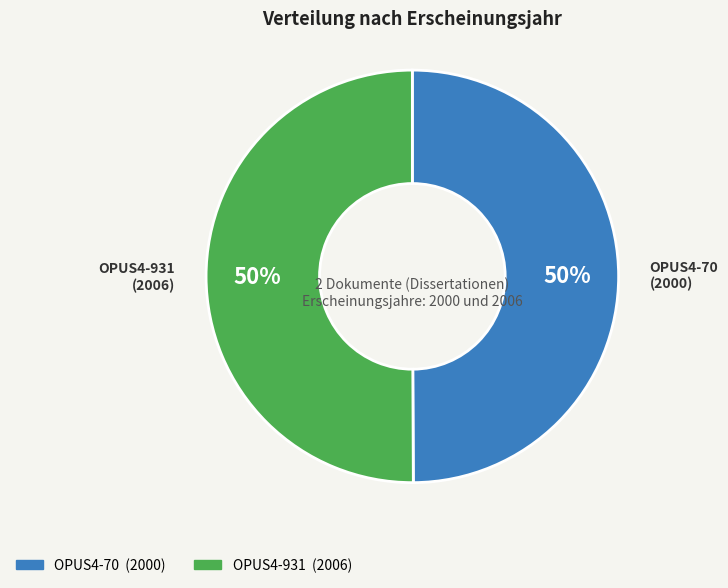

Count the number of slices in the pie.

2